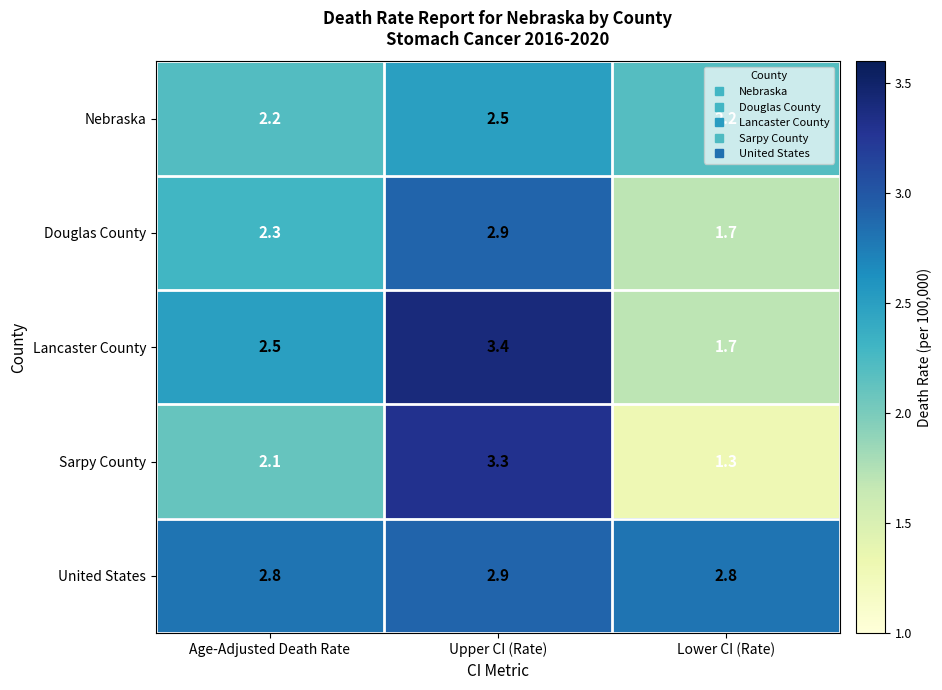

Which category has the lowest value in the Lancaster County series?

Lower CI (Rate)